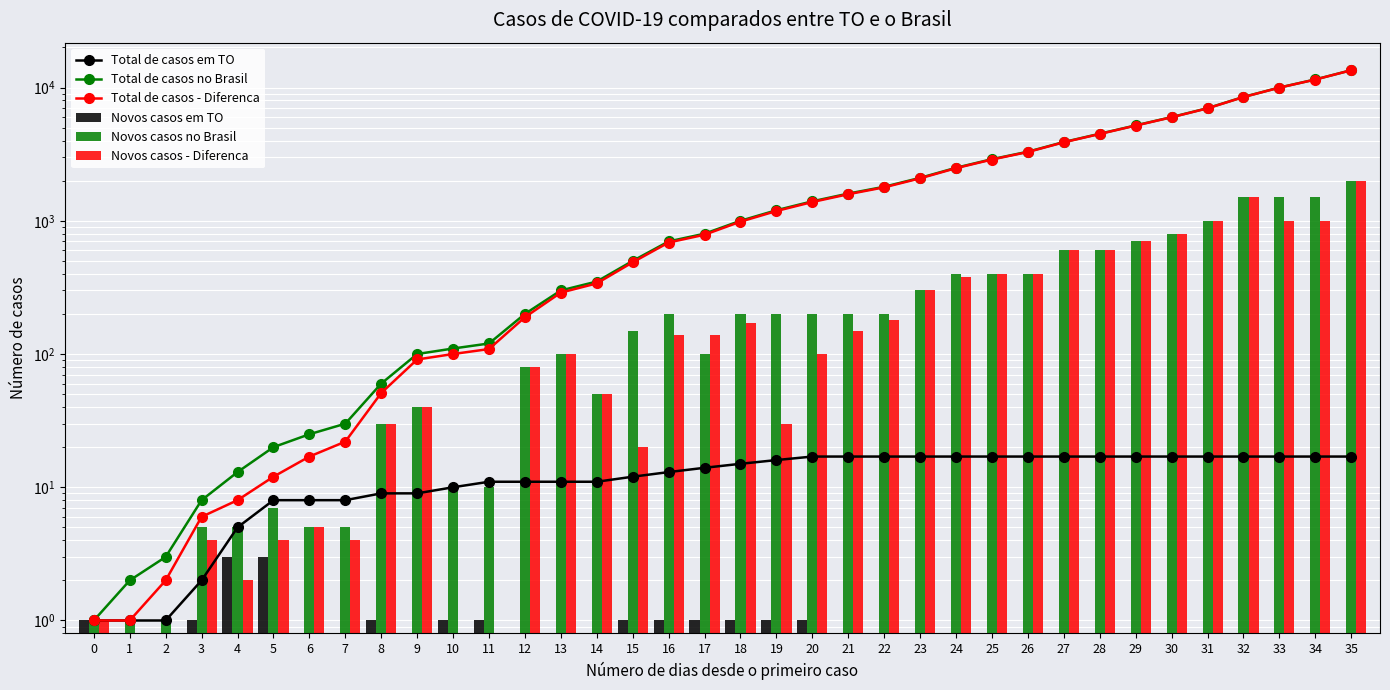

Which category has the highest value across all series?

35